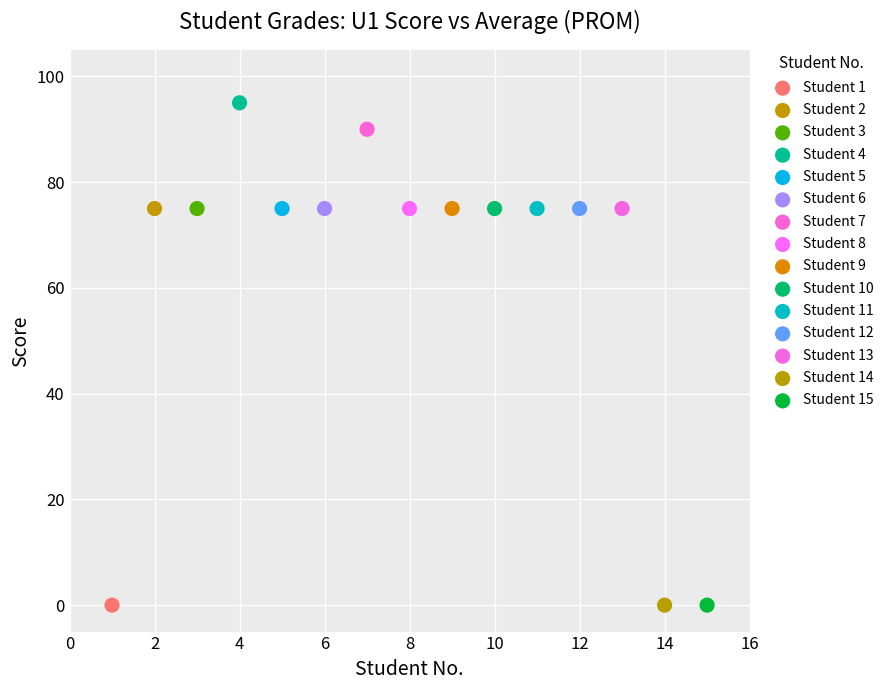

What are all the series names shown in the legend?

Student 1, Student 2, Student 3, Student 4, Student 5, Student 6, Student 7, Student 8, Student 9, Student 10, Student 11, Student 12, Student 13, Student 14, Student 15